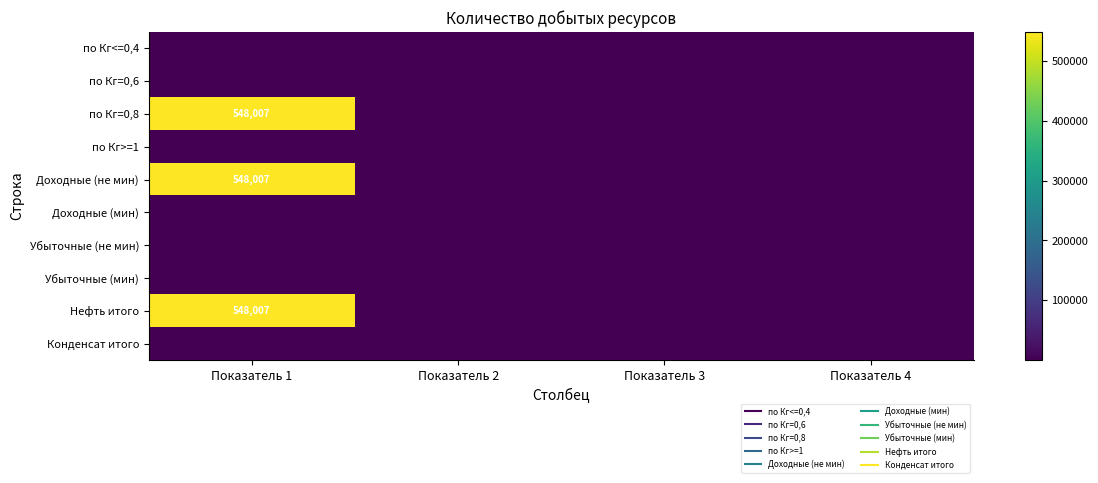

Between Показатель 3 and Показатель 4, which is larger?

Показатель 3